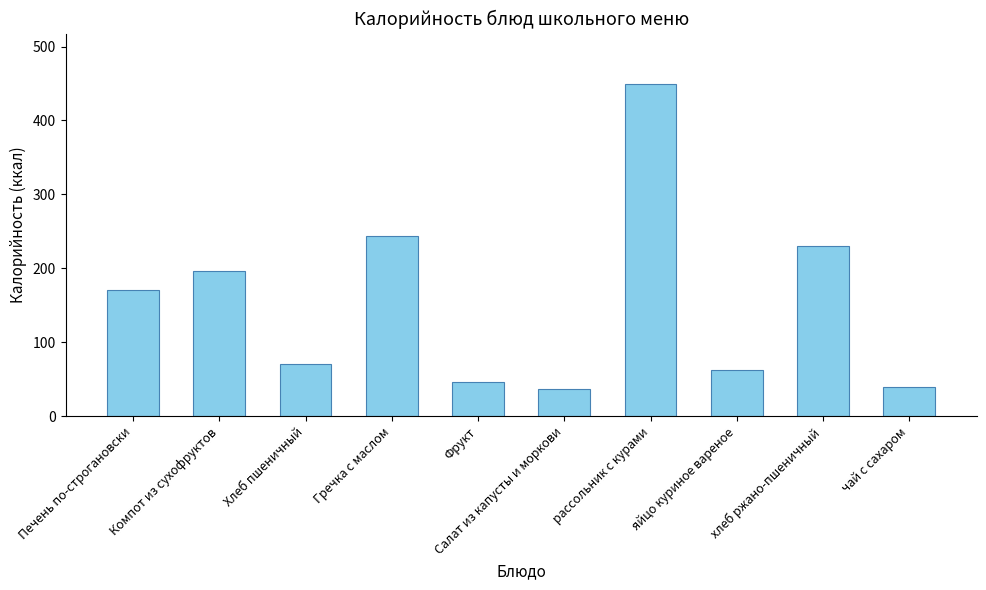

Between рассольник с курами and Компот из сухофруктов, which is larger?

рассольник с курами